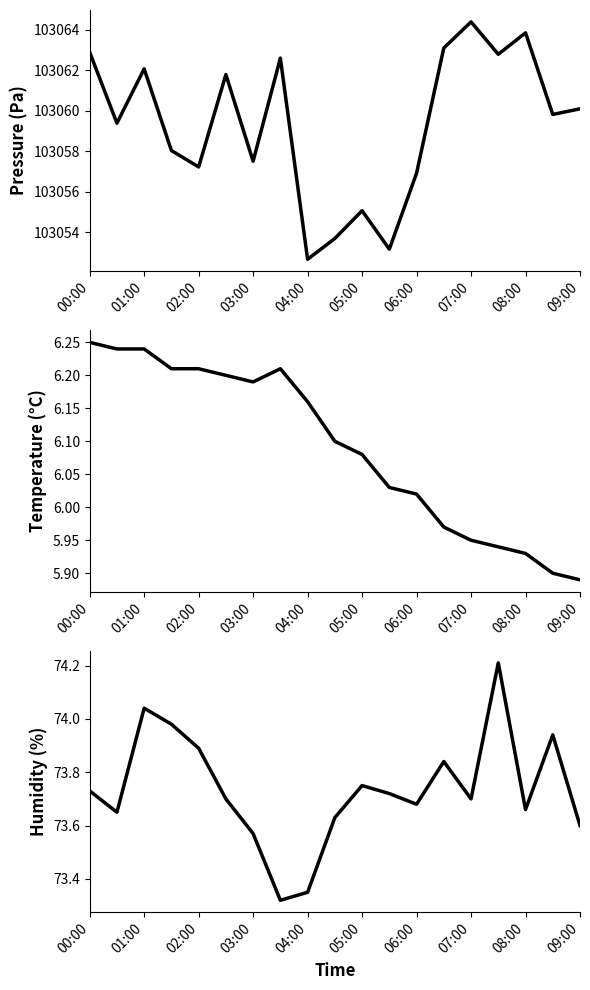

What is the minimum value for temperature?

5.9